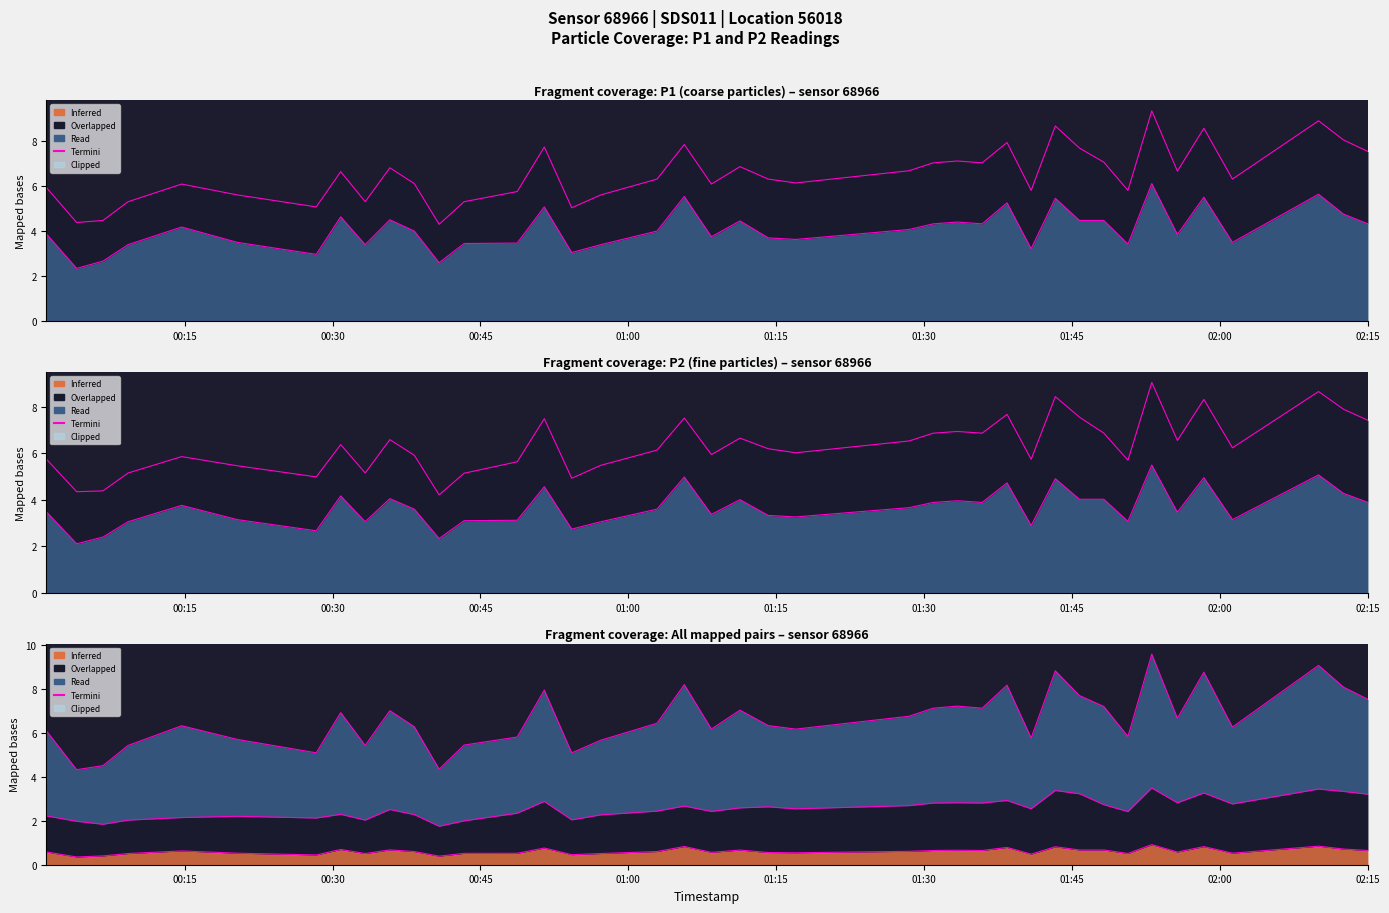

Which category has the lowest value across all series?

00:30